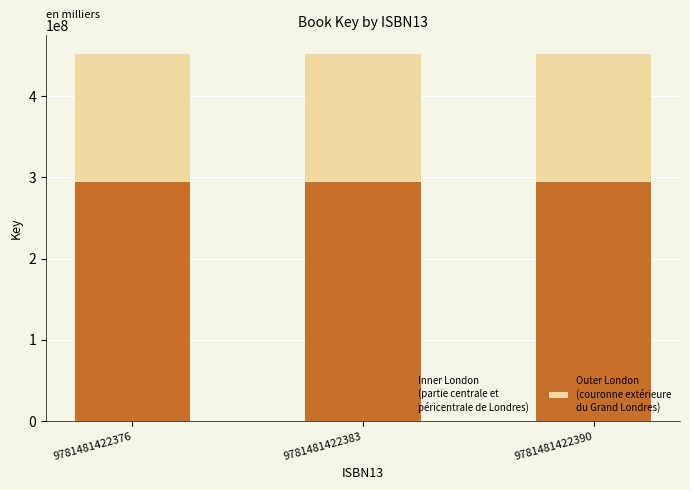

What is the total value across all series at 9781481422376?

452014608.0